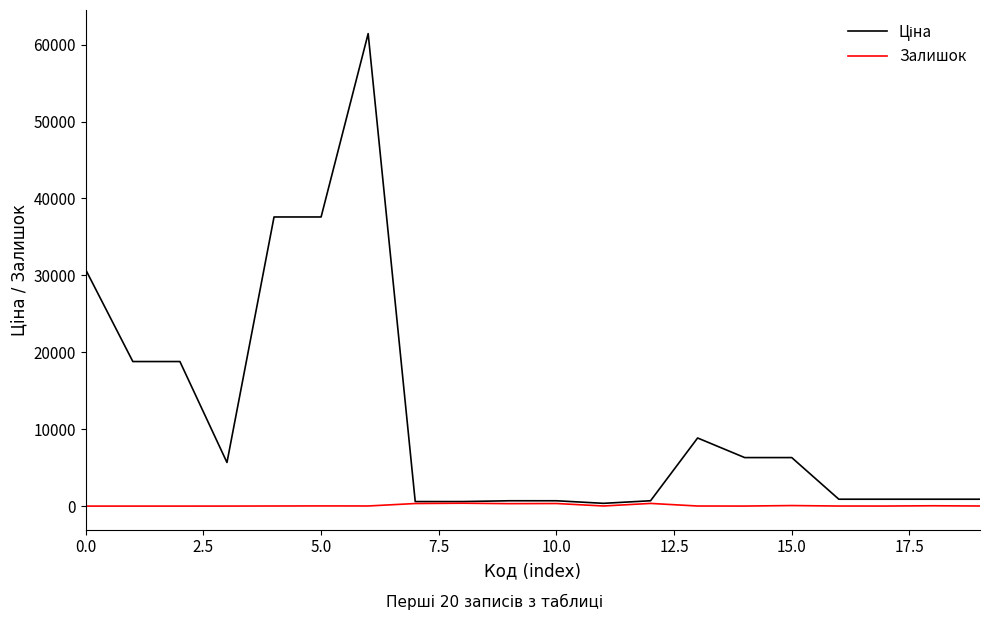

What is the sum of all Залишок values?

1936.0